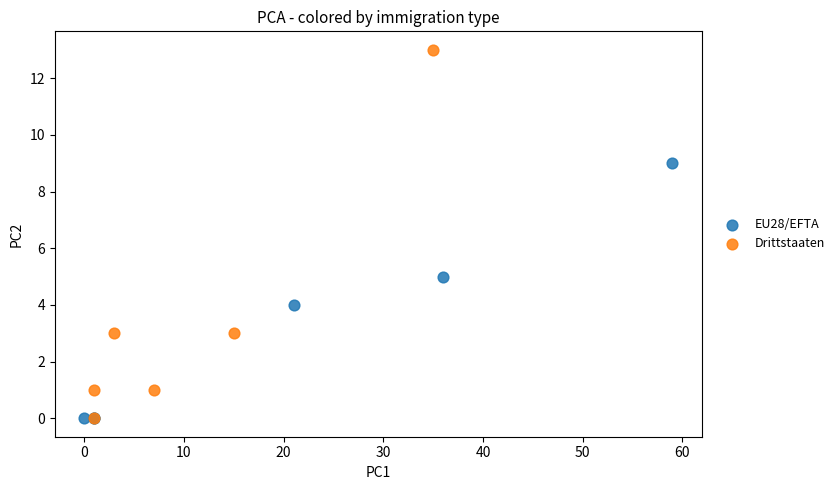

Which series has the largest Y range (max minus min)?

Drittstaaten